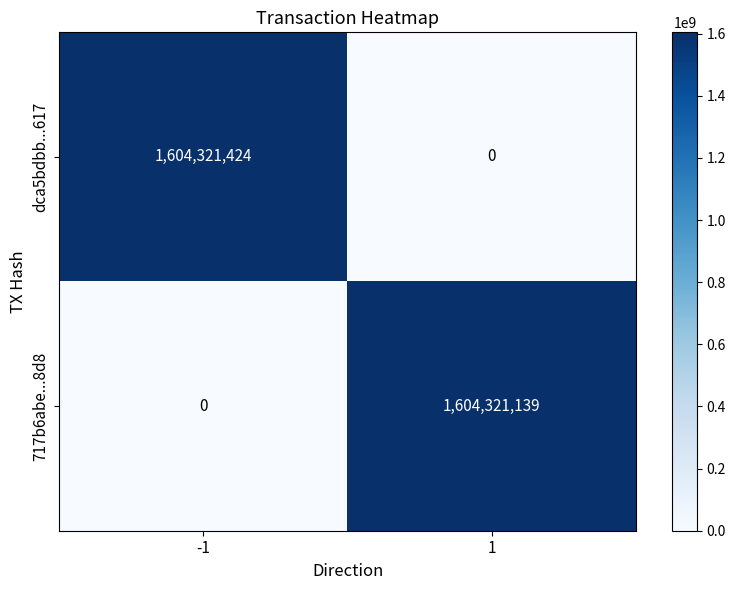

The value of dca5bdbb...617 at -1 is 1604321424. True or false?

True